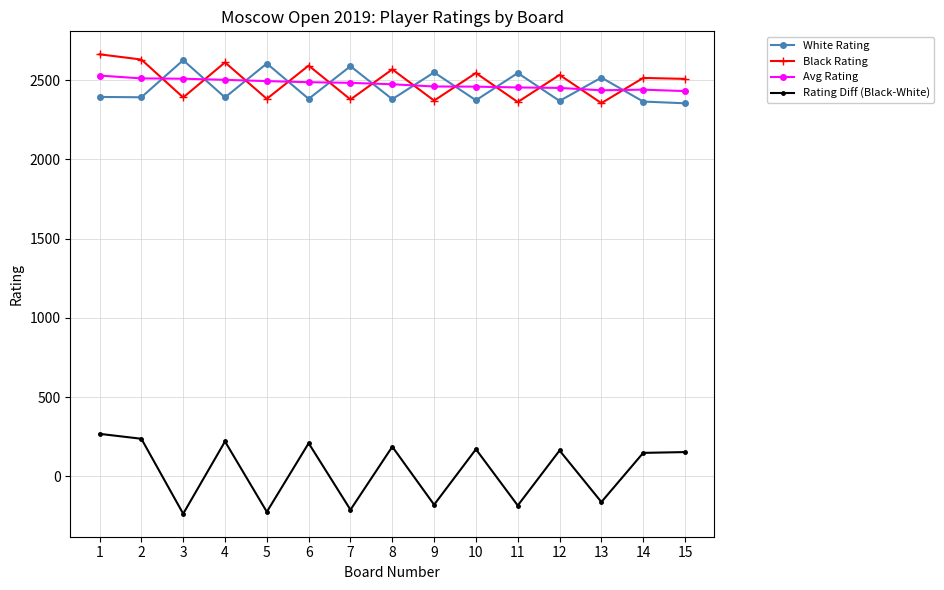

What is the value of the Rating Diff (Black-White) point at the 7th from the left?

-210